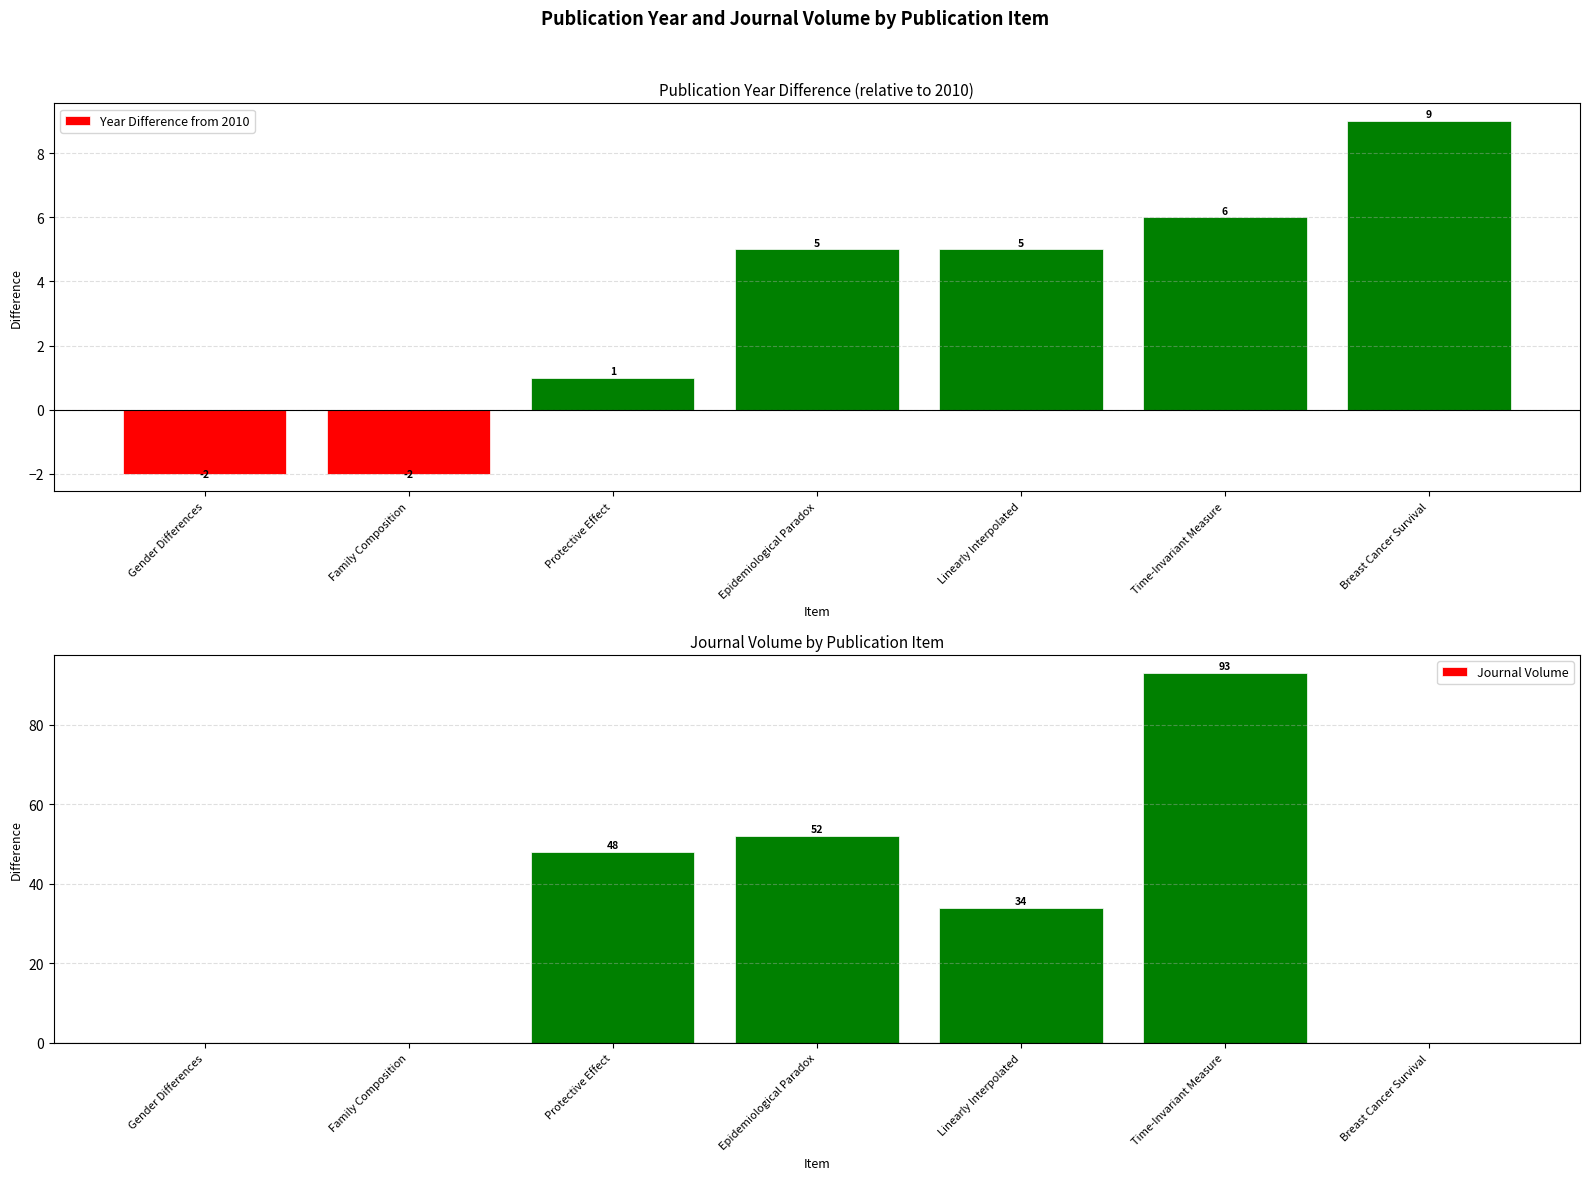

Is the value of Year Difference from 2010 at Epidemiological Paradox greater than the value of Journal Volume at Protective Effect?

No